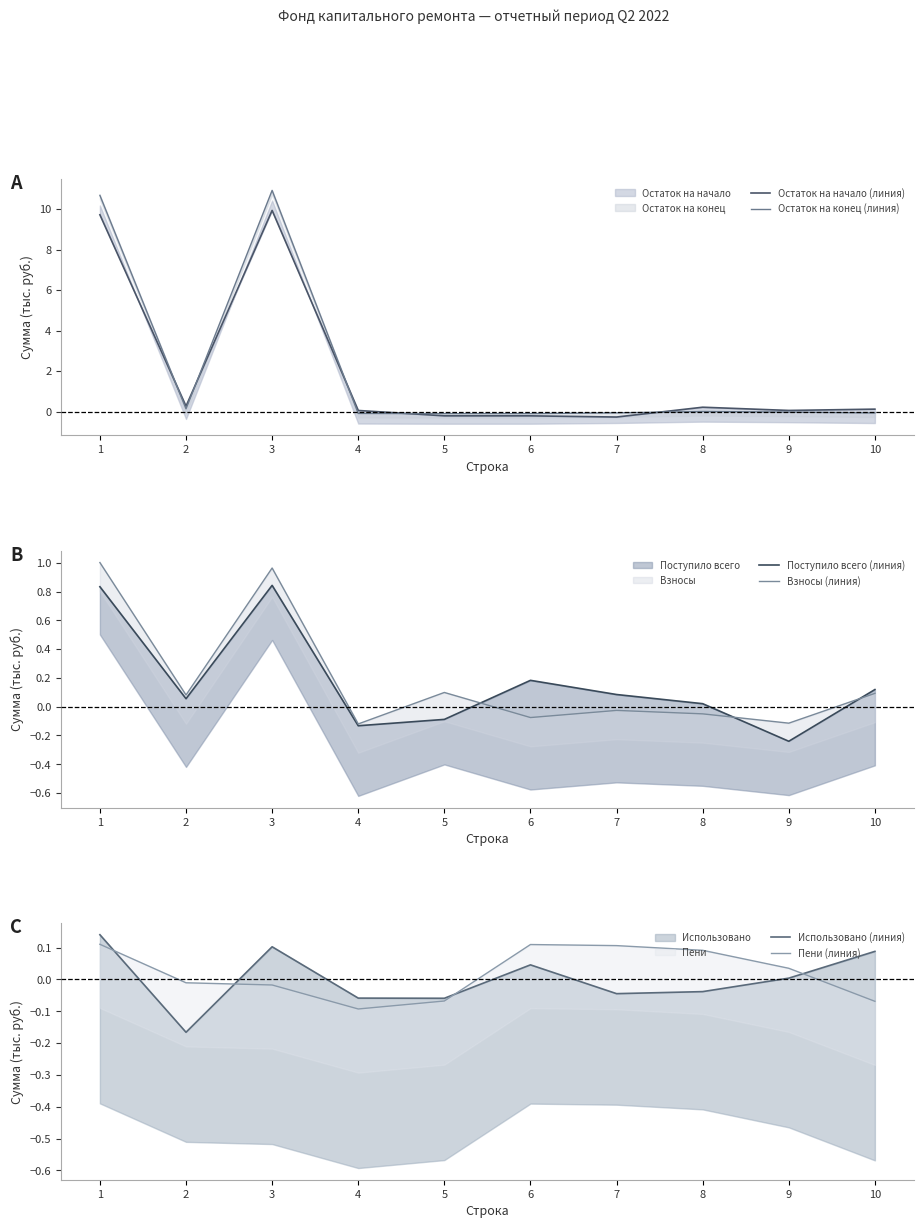

Reading left to right, extract all data points from this chart.

Остаток на начало (линия): 9.7	0.3	9.9	0.1	-0.2	-0.2	-0.3	0.2	0.1	0.1
Остаток на конец (линия): 10.7	0.1	10.9	-0.1	-0.1	-0.1	-0.1	0.0	-0.0	-0.1
Поступило всего (линия): 0.8	0.1	0.8	-0.1	-0.1	0.2	0.1	0.0	-0.2	0.1
Взносы (линия): 1.0	0.1	1.0	-0.1	0.1	-0.1	-0.0	-0.0	-0.1	0.1
Использовано (линия): 0.1	-0.2	0.1	-0.1	-0.1	0.0	-0.0	-0.0	0.0	0.1
Пени (линия): 0.1	-0.0	-0.0	-0.1	-0.1	0.1	0.1	0.1	0.0	-0.1